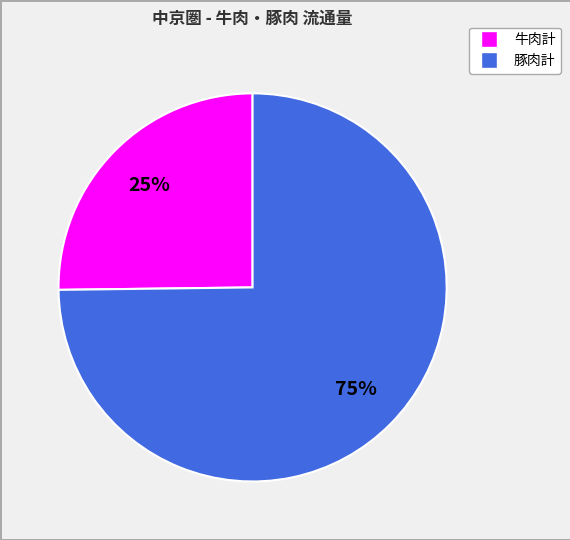

True or false: 豚肉計 accounts for 75% of the total.

True